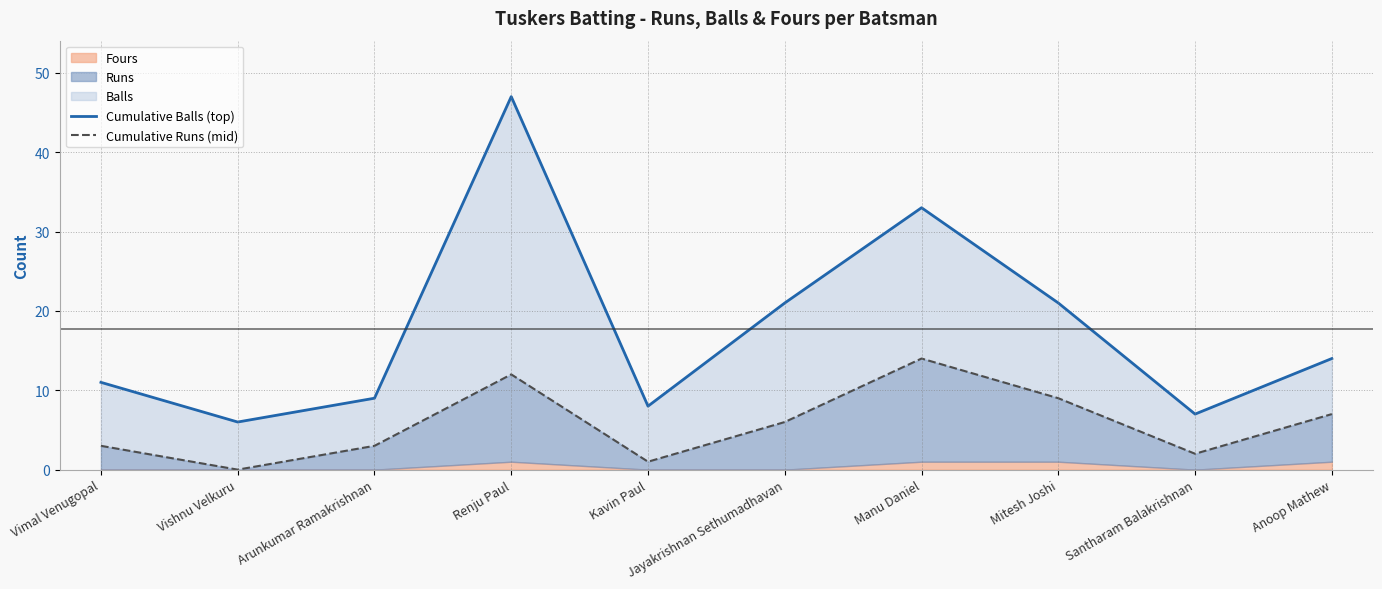

What is the value of the Cumulative Balls (top) point at the 3rd from the left?

9